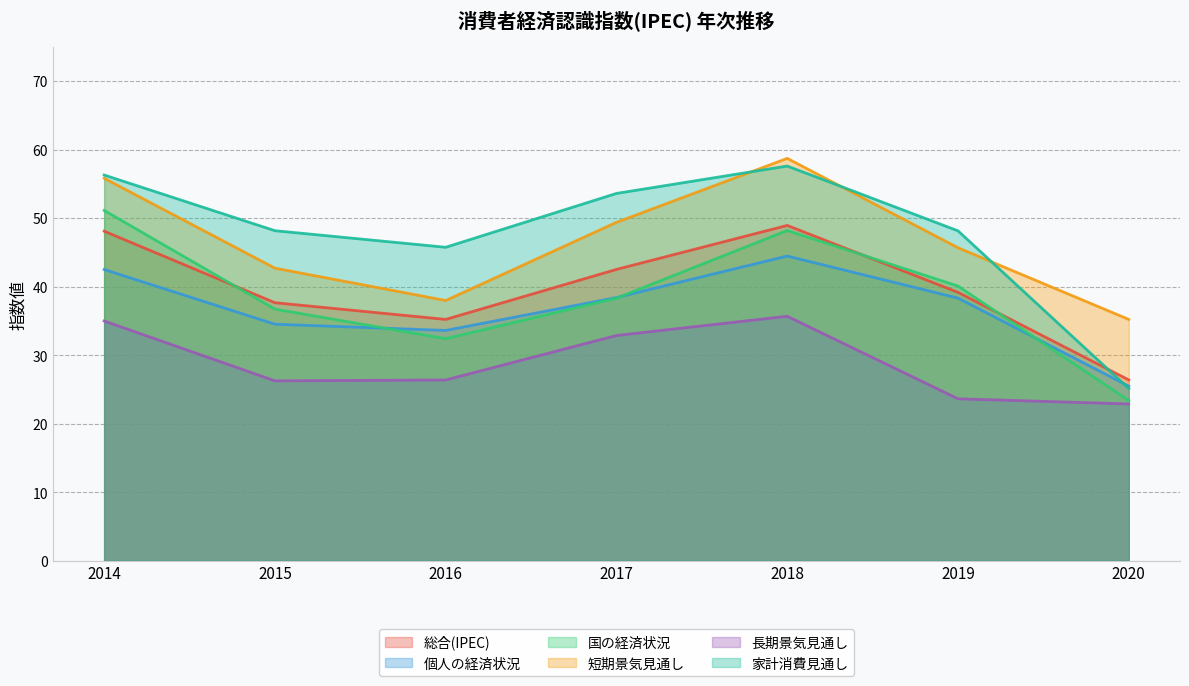

Between 2014 and 2015, which is larger?

2014